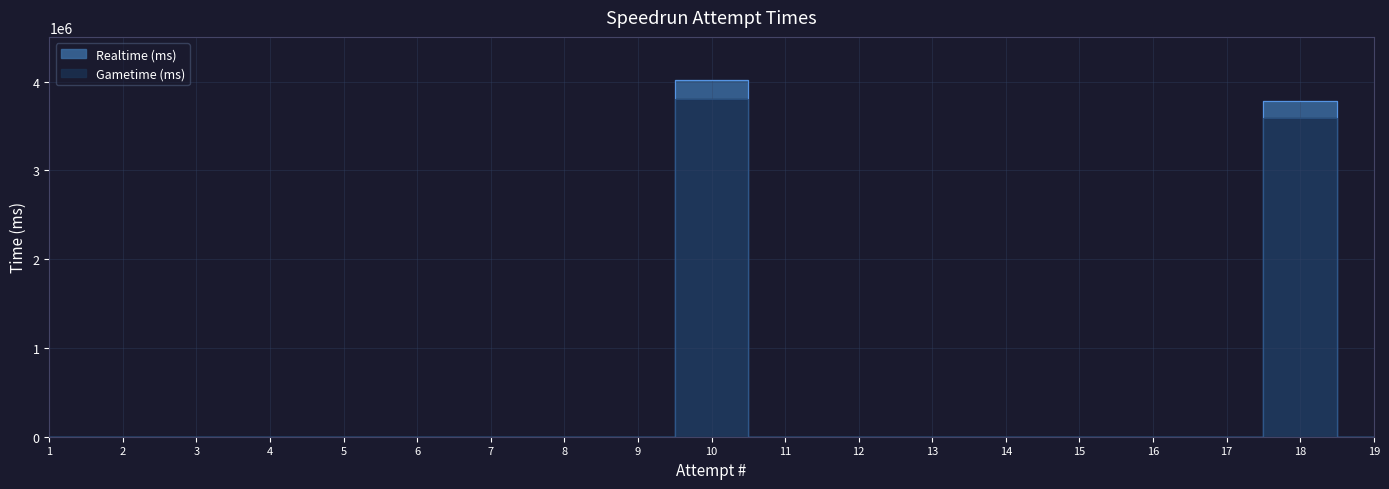

The Gametime (ms) series shows 2647453 at 9. True or false?

False